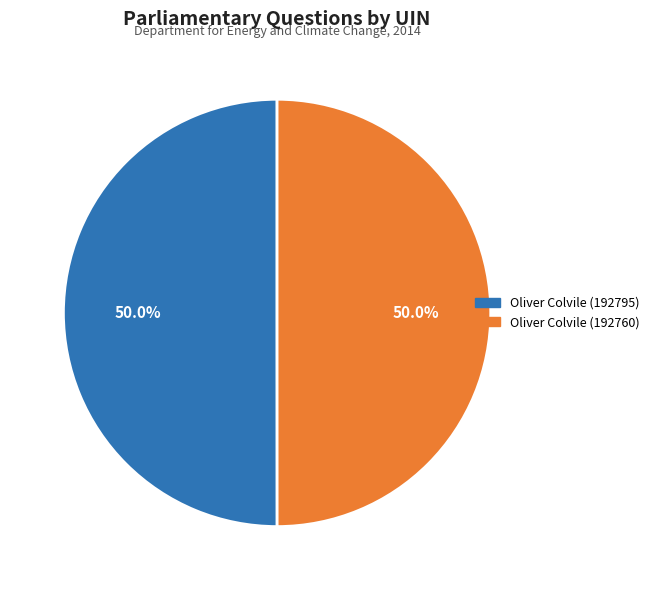

How many slices are in this pie chart?

2